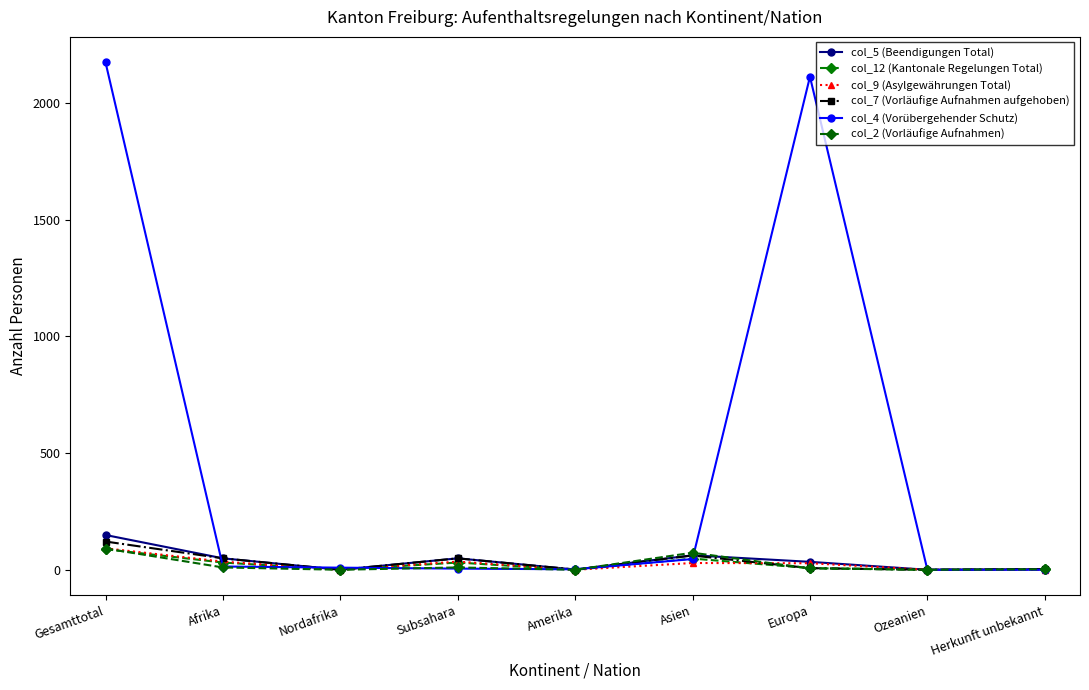

How many interior local valleys does the col_5 (Beendigungen Total) series have?

3